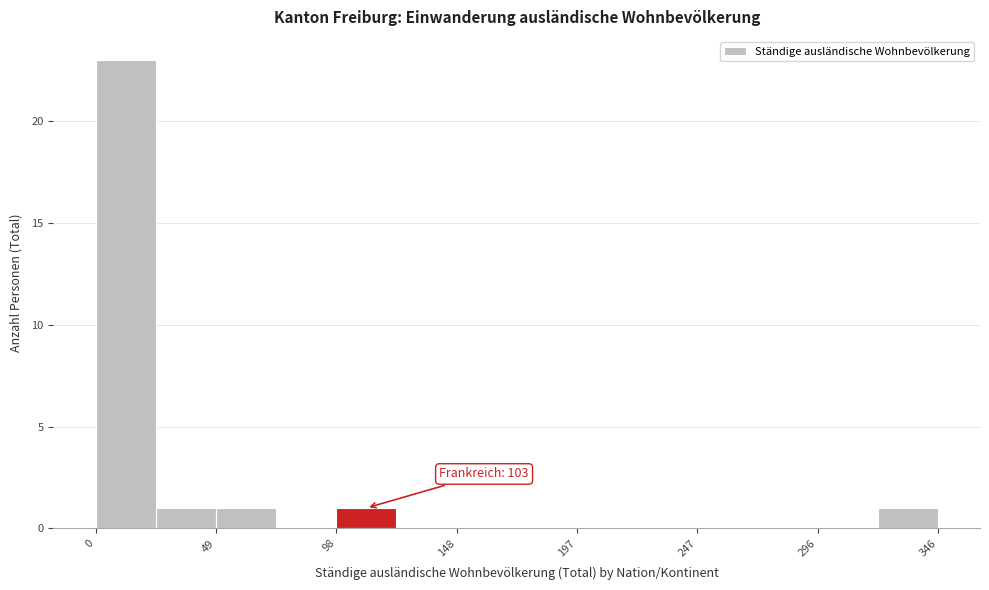

Over which range of the x-axis is the bar tallest?

0 to 25